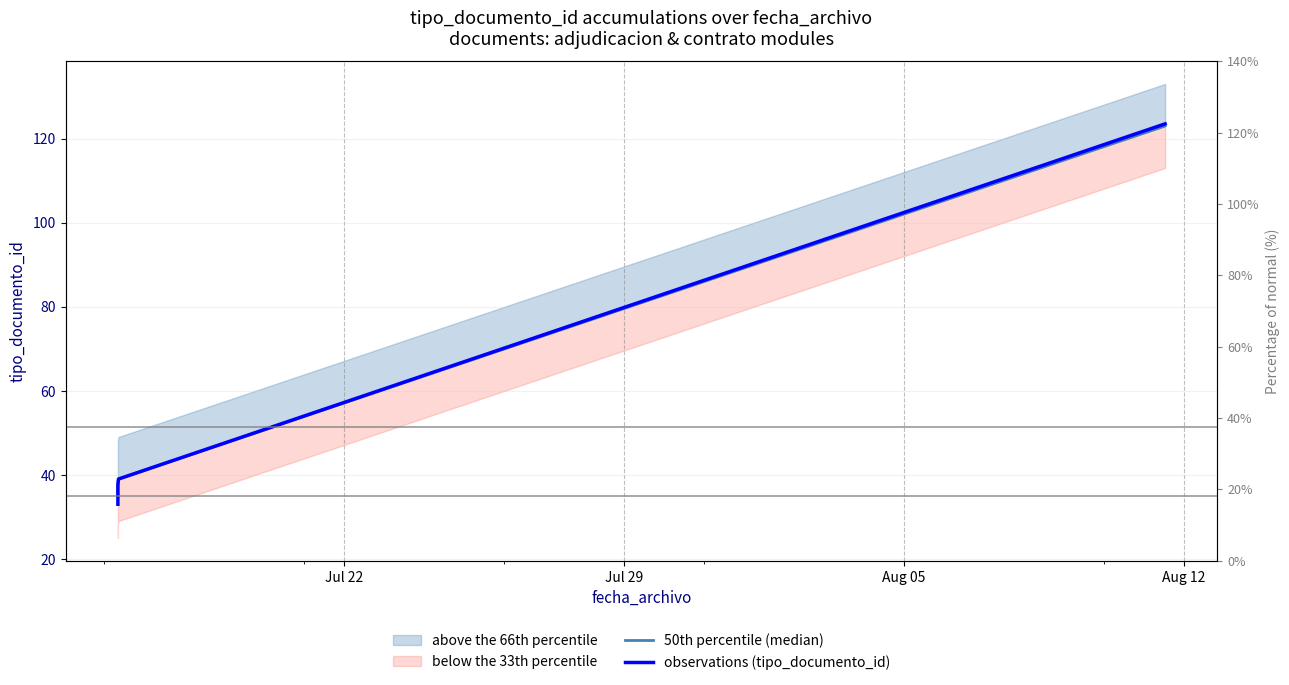

What position from the left is Aug 12?

4